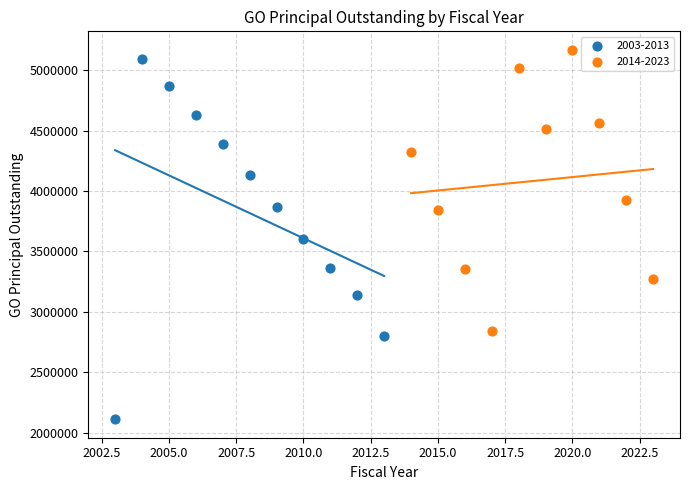

Which series has the widest spread of Y values?

2003-2013